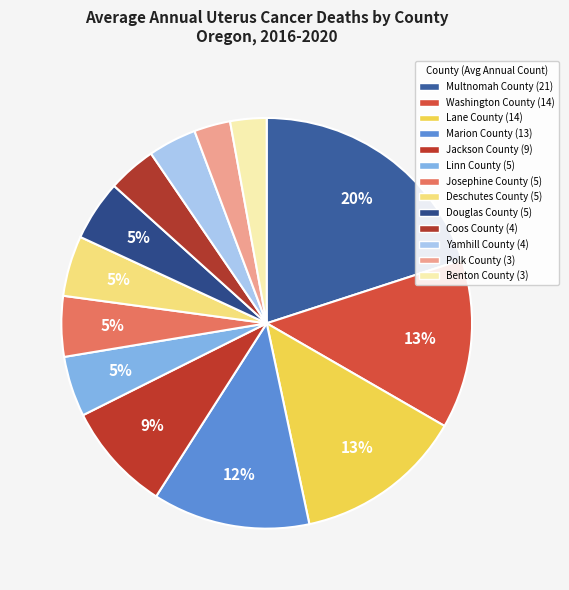

What portion of the pie excludes Yamhill County?

96.2%